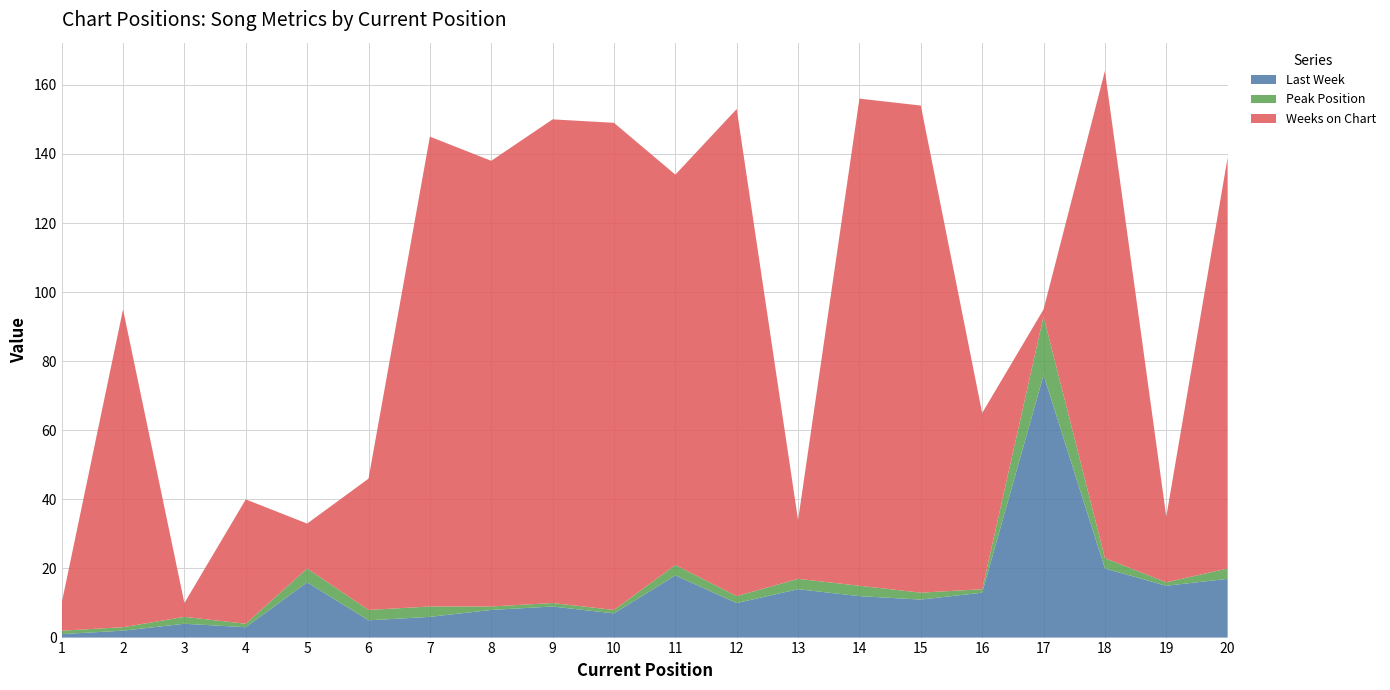

Reading right to left, what are all the values shown in this chart?

Last Week: 17	15	20	76	13	11	12	14	10	18	7	9	8	6	5	16	3	4	2	1
Peak Position: 3	1	3	17	1	2	3	3	2	3	1	1	1	3	3	4	1	2	1	1
Weeks on Chart: 119	19	141	2	51	141	141	17	141	113	141	140	129	136	38	13	36	4	92	8